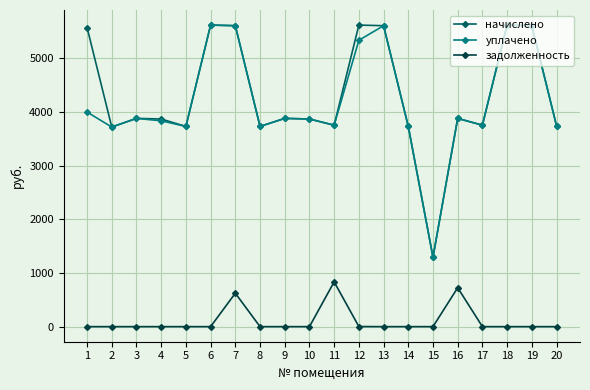

Is it true that задолженность equals 0.0 at 20?

True